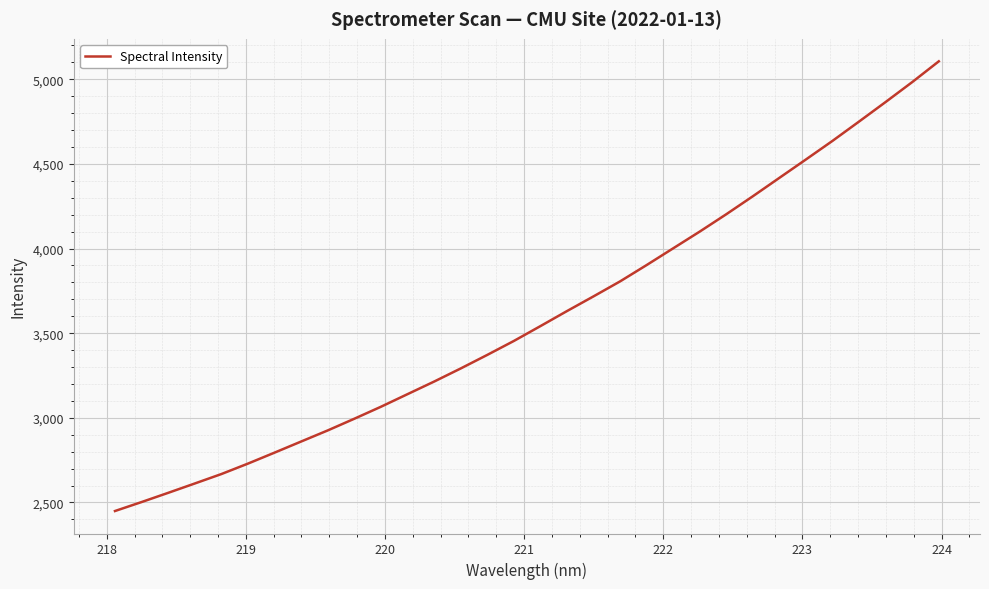

What is the greatest value displayed?

5106.0